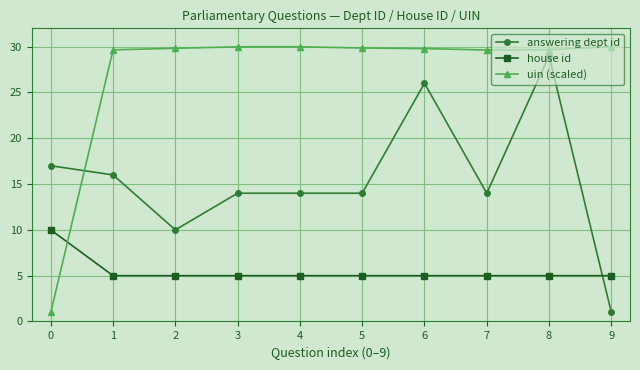

What is the maximum value shown in the chart?

30.0